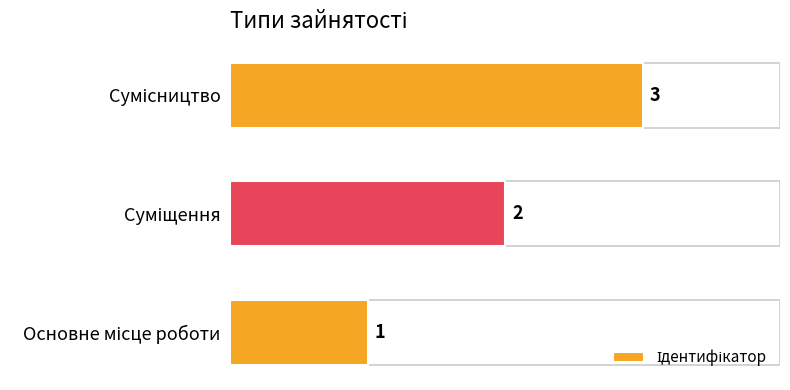

Does the chart contain any negative values?

No